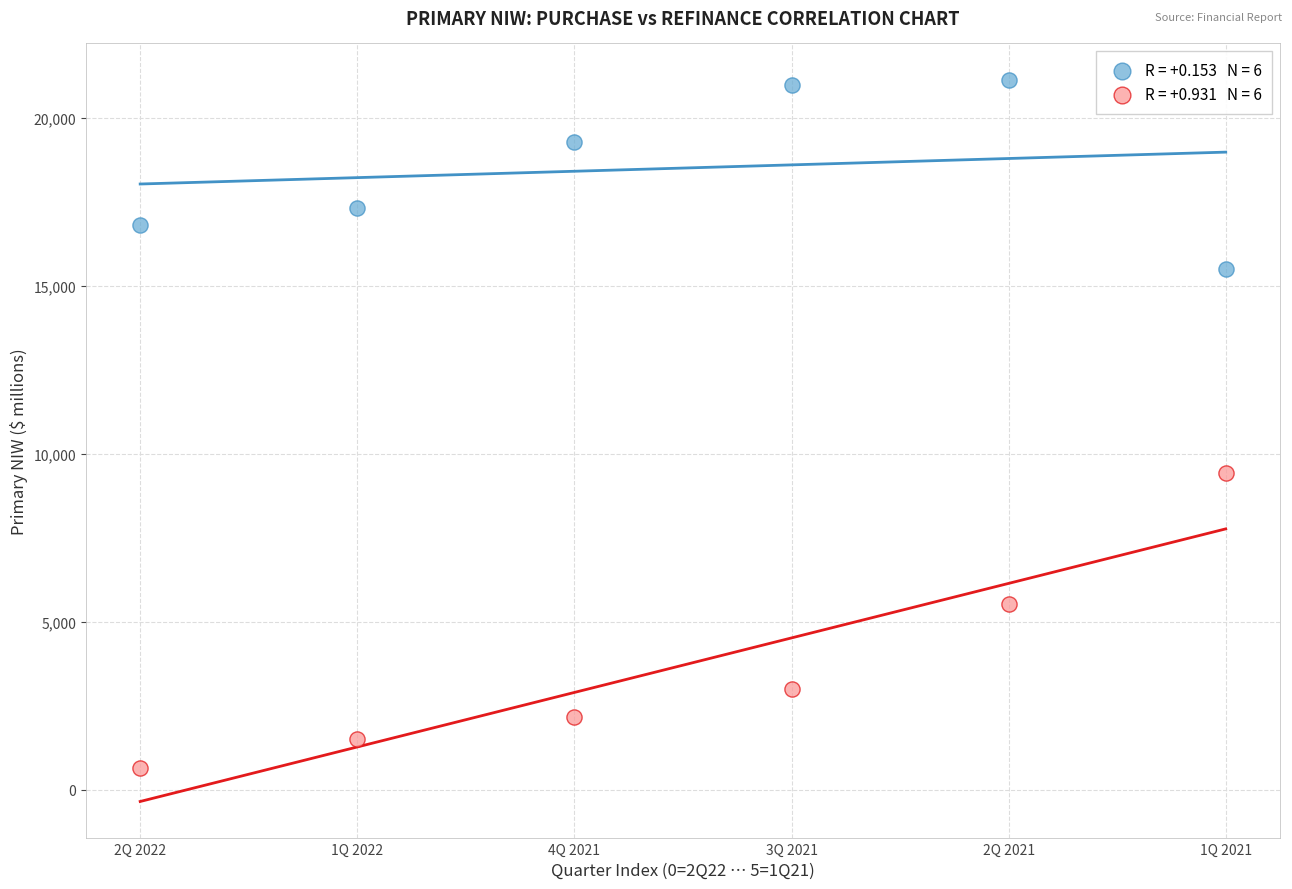

Across all data points, what is the range of Y values (max minus min)?

20497